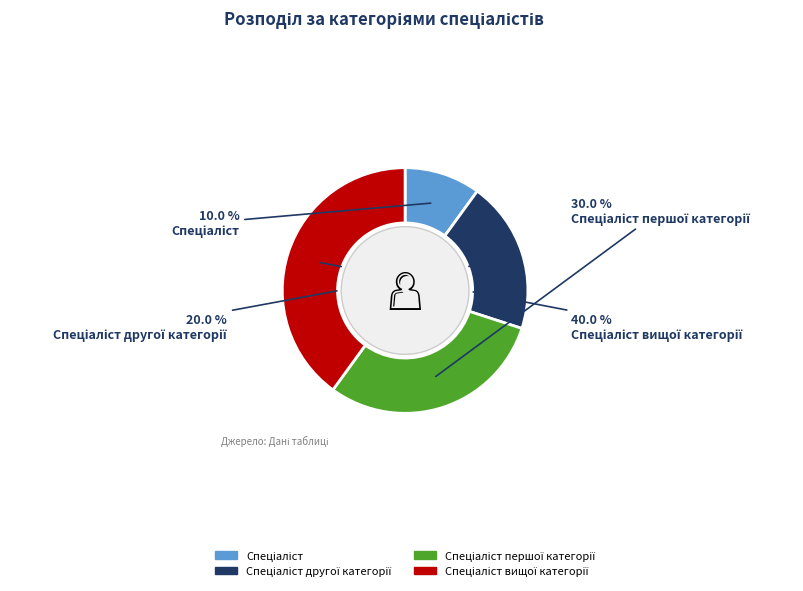

Does any single category account for the majority?

No